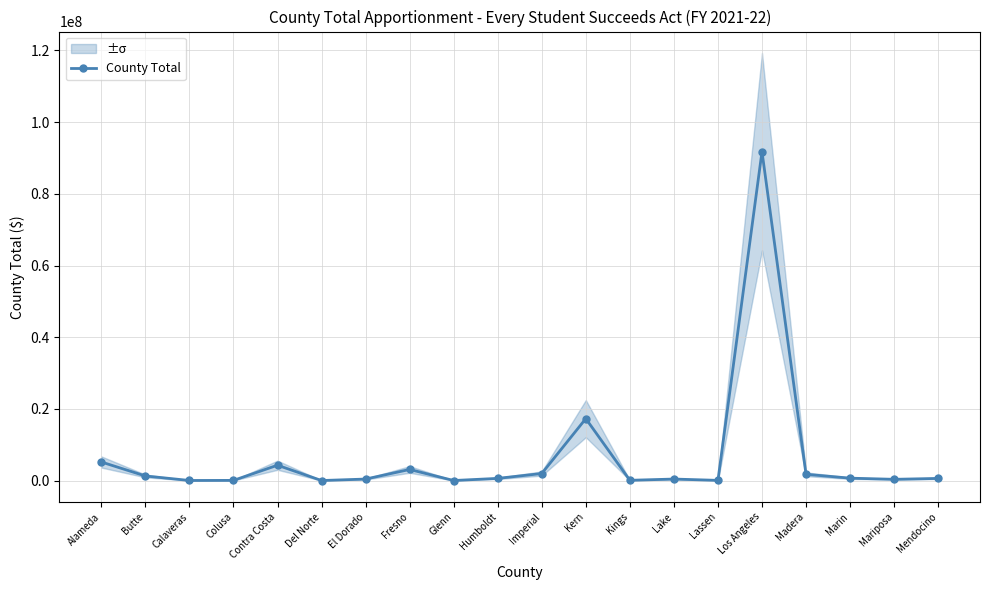

True or false: there are more than 1 points higher than both neighbors.

True